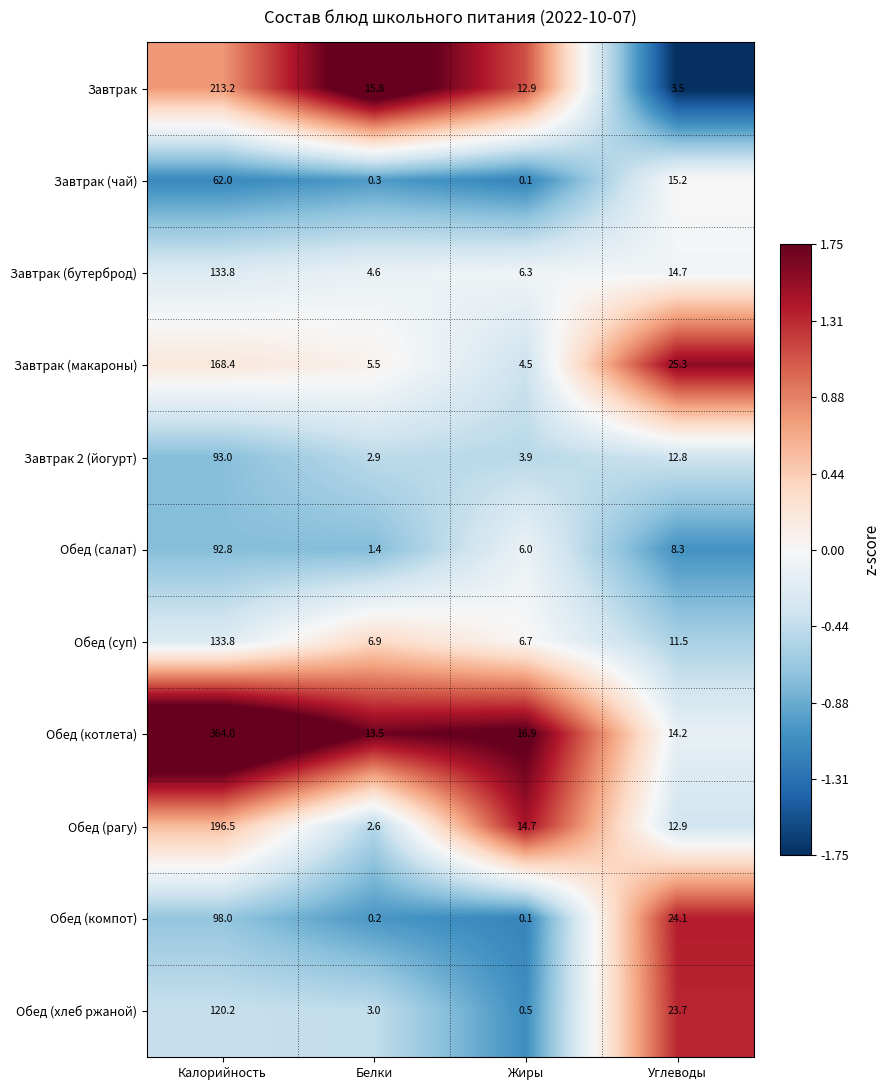

Is it true that Завтрак (макароны) equals 83.2 at Калорийность?

False